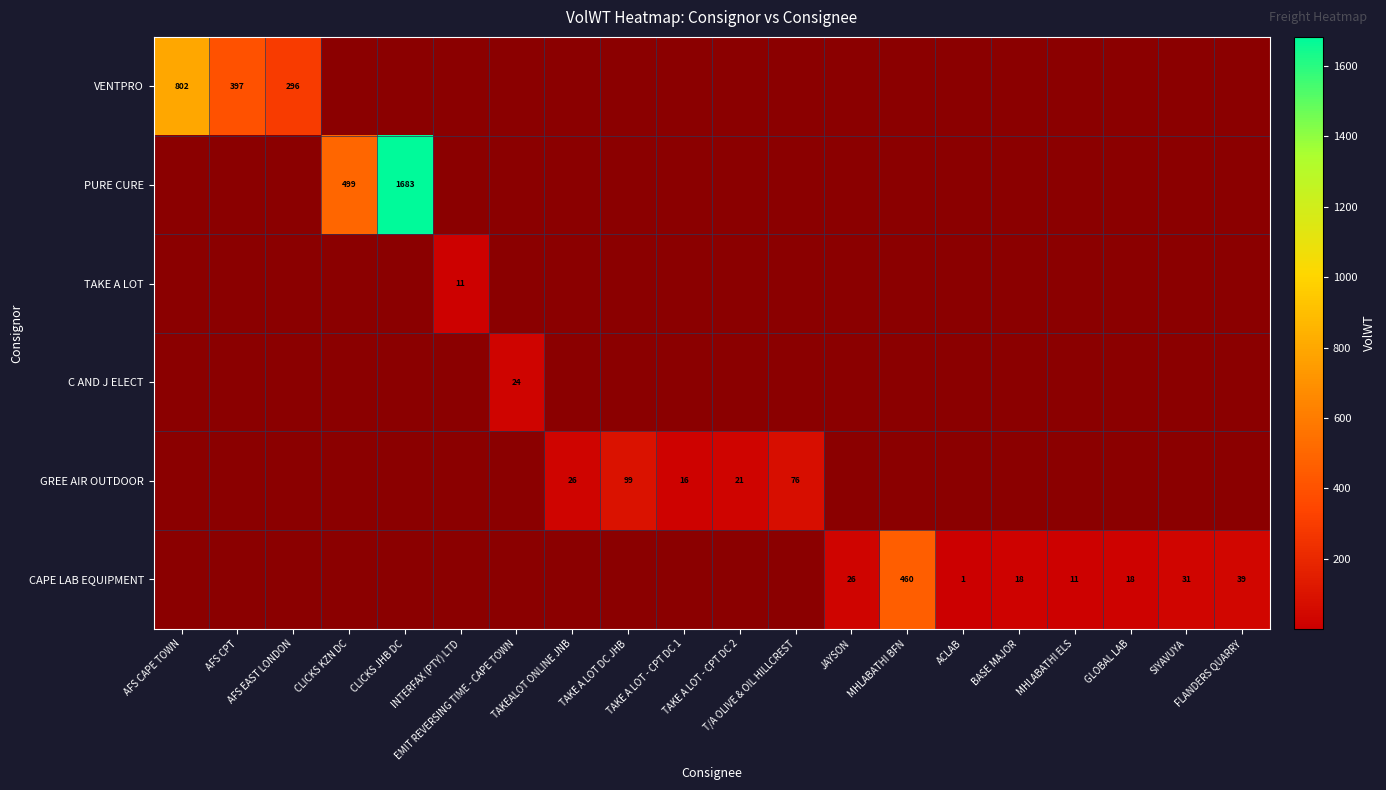

Which category has the highest value across all series?

CLICKS JHB DC